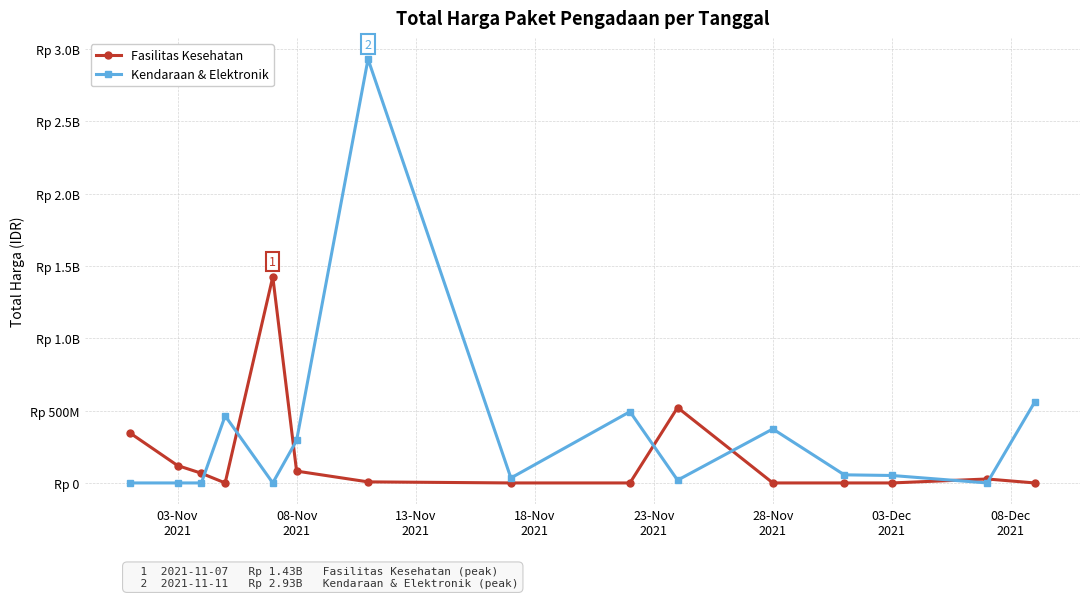

Does the chart have visible grid lines?

Yes